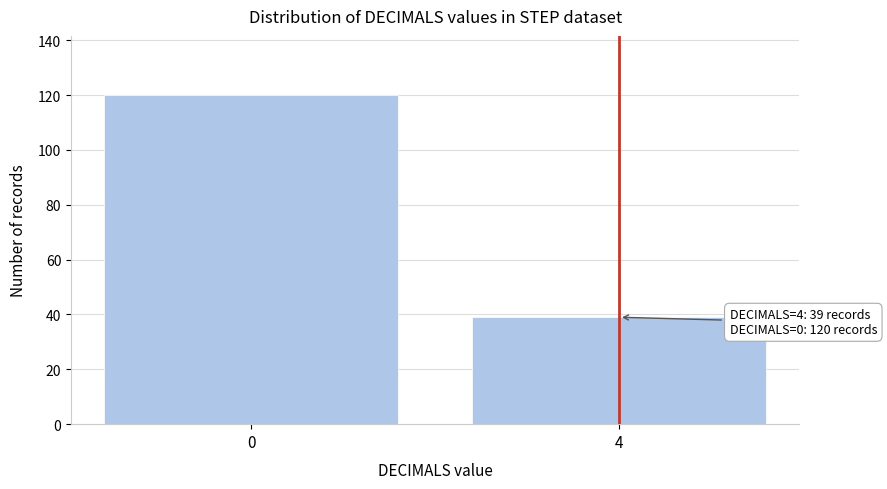

Reading left to right, list all the values displayed in this chart.

120	39